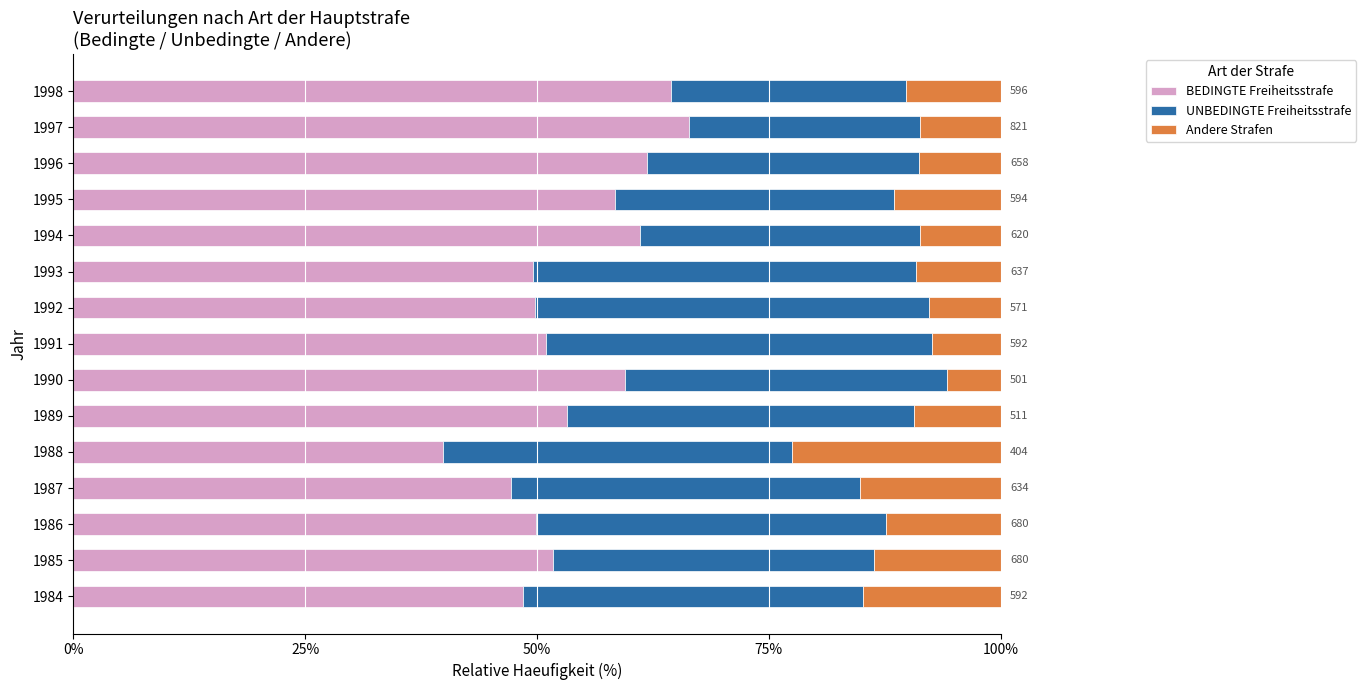

What is the difference between the BEDINGTE Freiheitsstrafe values at 1993 and 1996?

12.2